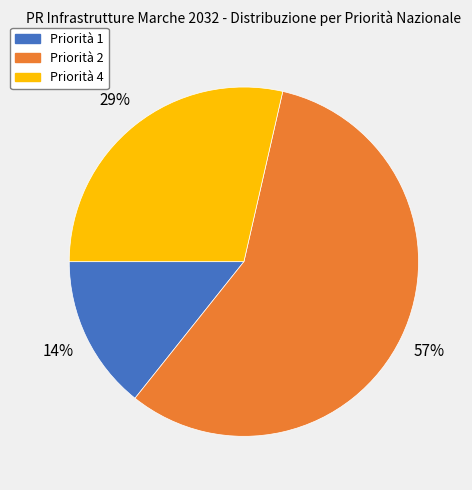

To the nearest percent, what is the difference between the largest and smallest slice percentages?

43%